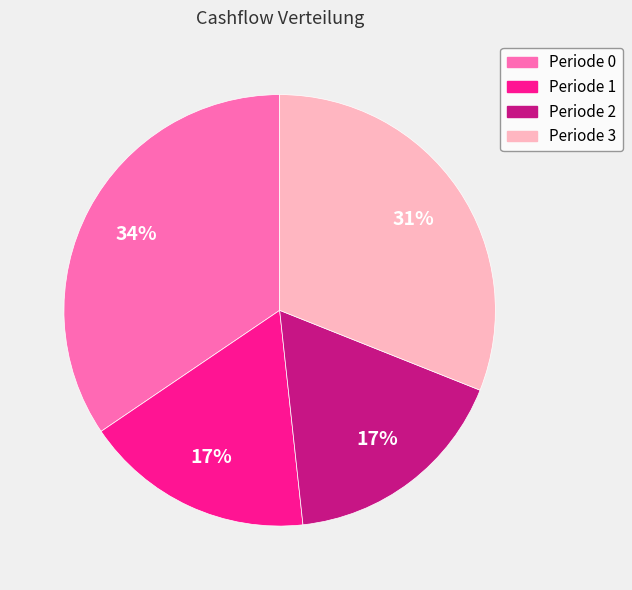

True or false: Periode 2 accounts for 17% of the total.

True